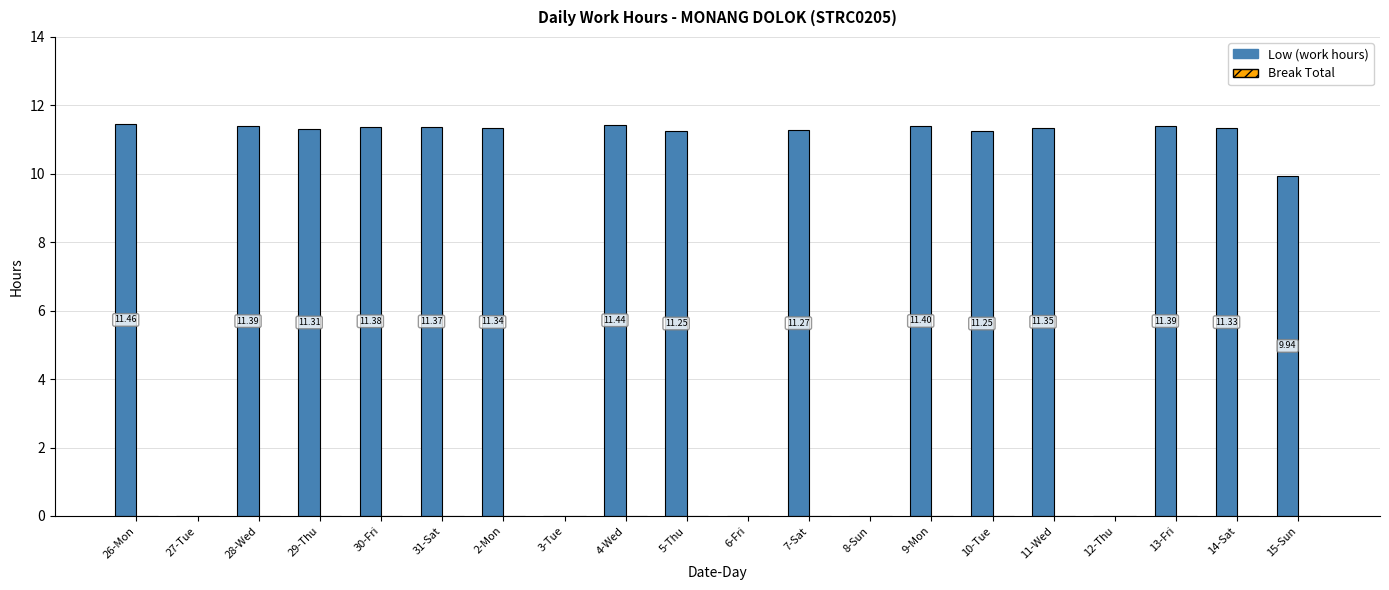

Approximately how many times larger is the value at 5-Thu compared to 10-Tue?

1.0